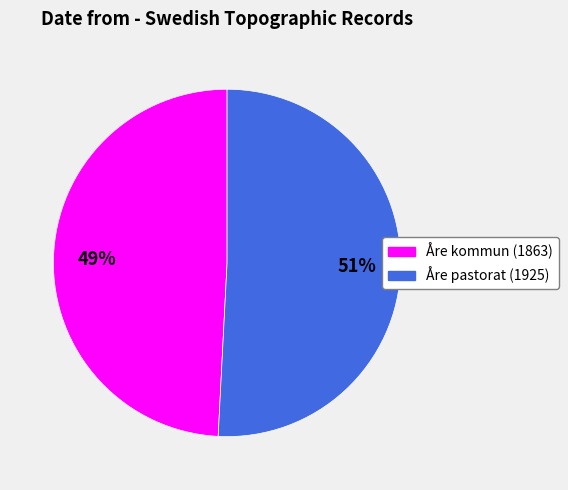

True or false: Åre kommun accounts for 49% of the total.

True